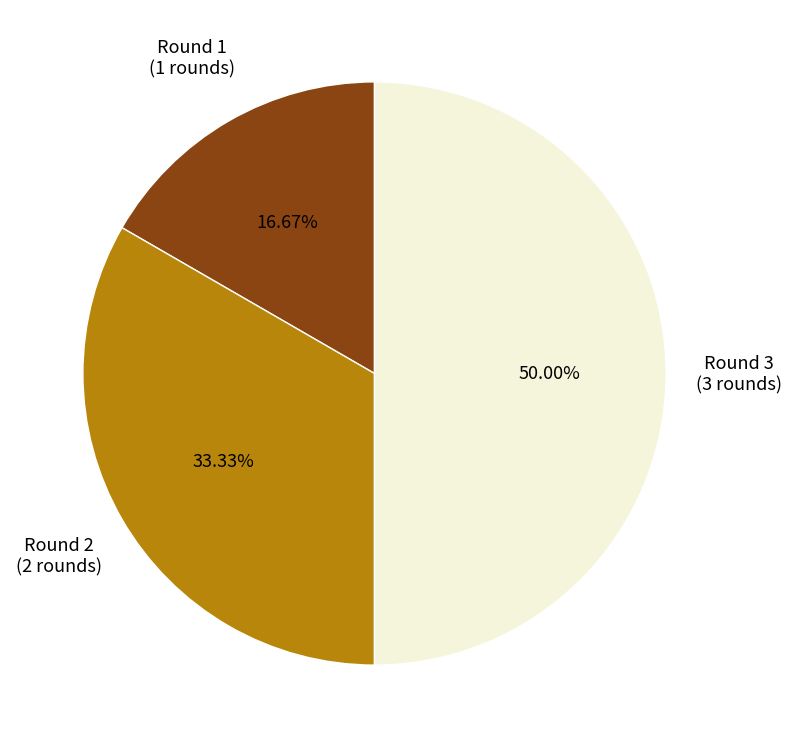

How many segments does this pie chart have?

3